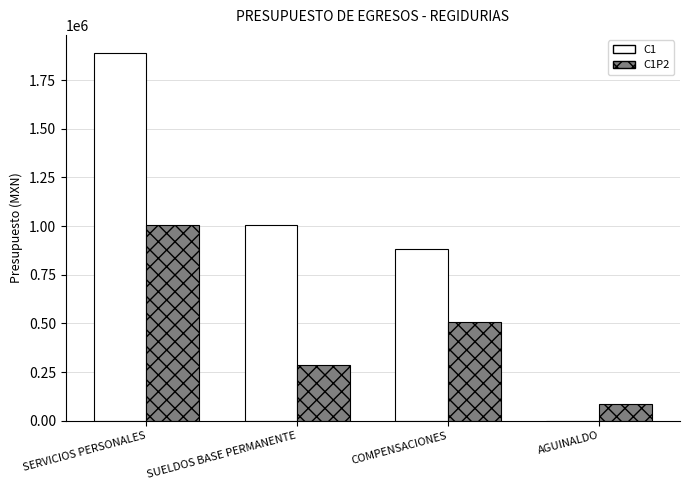

What are all the series names shown in the legend?

C1, C1P2